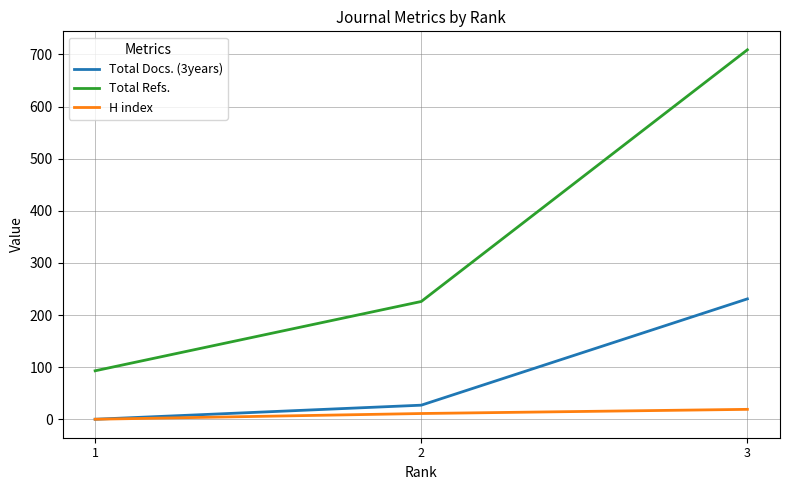

What are all the series names shown in the legend?

Total Docs. (3years), Total Refs., H index